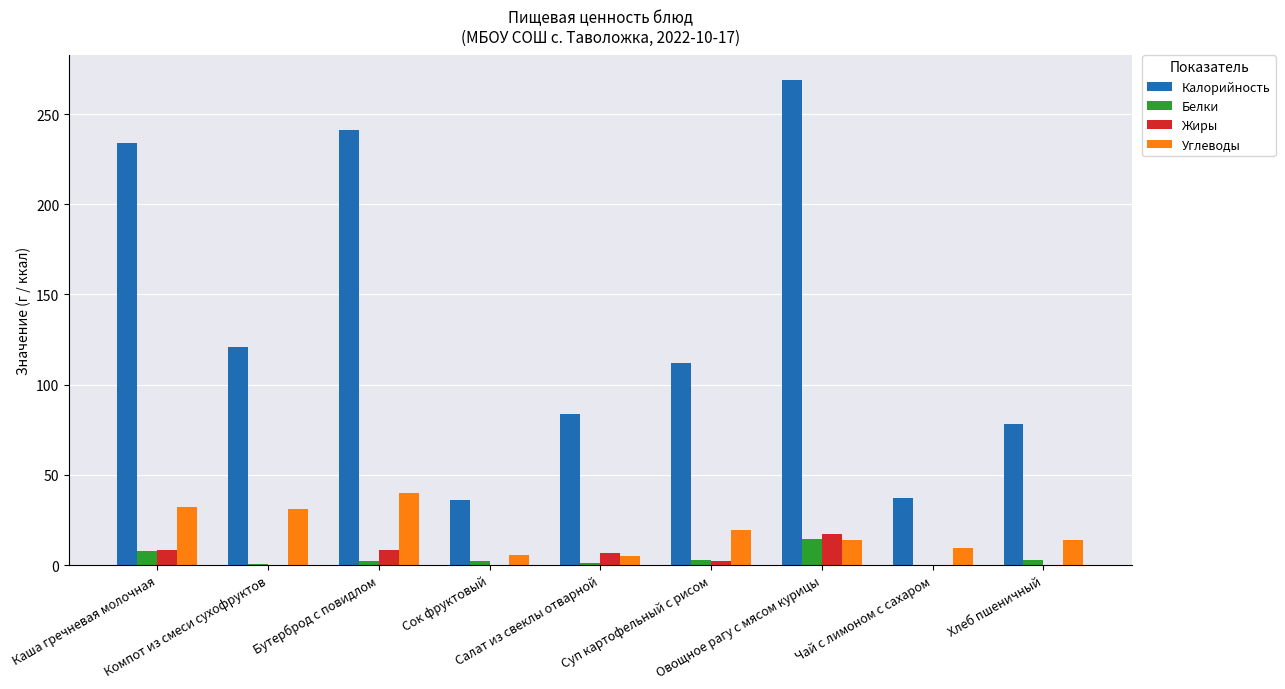

What is the approximate value of Жиры at Компот из смеси сухофруктов?

0.1